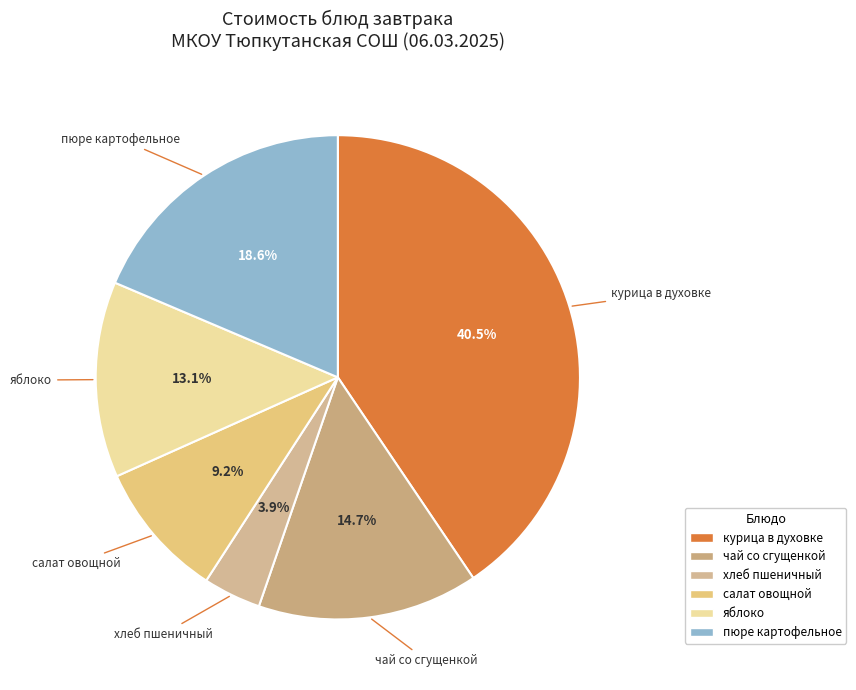

To the nearest percent, what percentage of the pie is яблоко?

13%